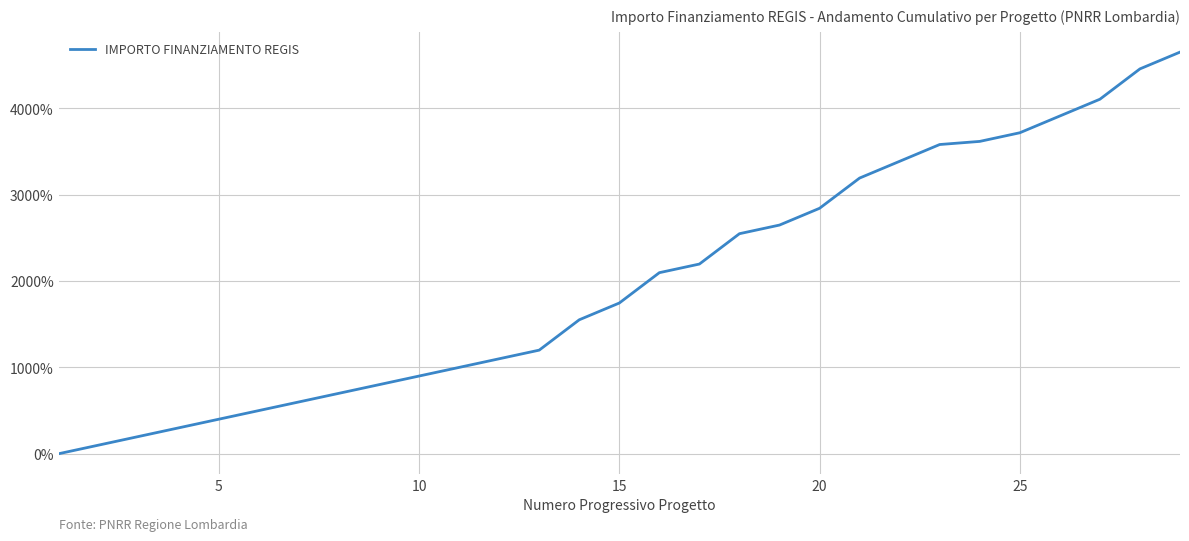

What is the maximum value shown in the chart?

4652.1